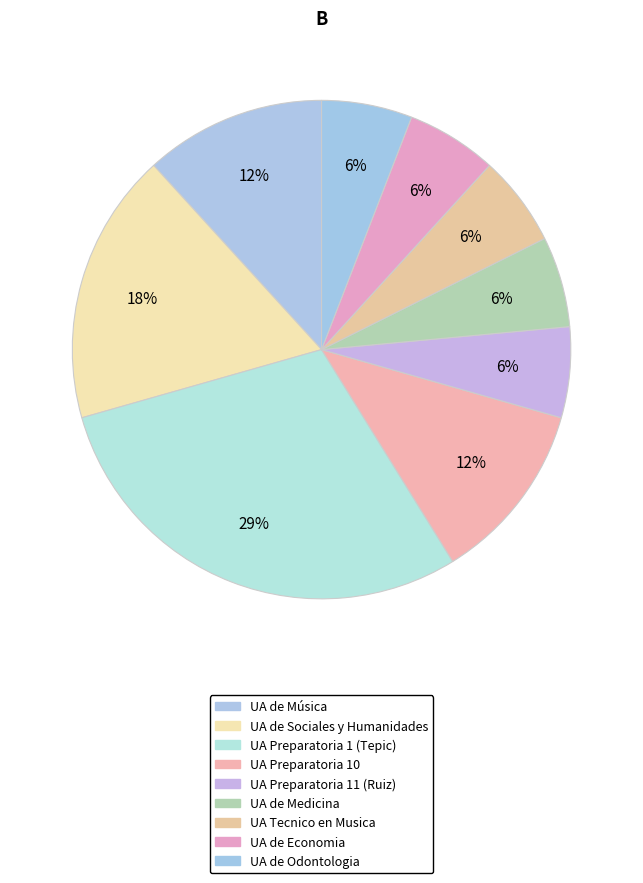

To the nearest percent, what is the difference between the largest and smallest slice percentages?

24%